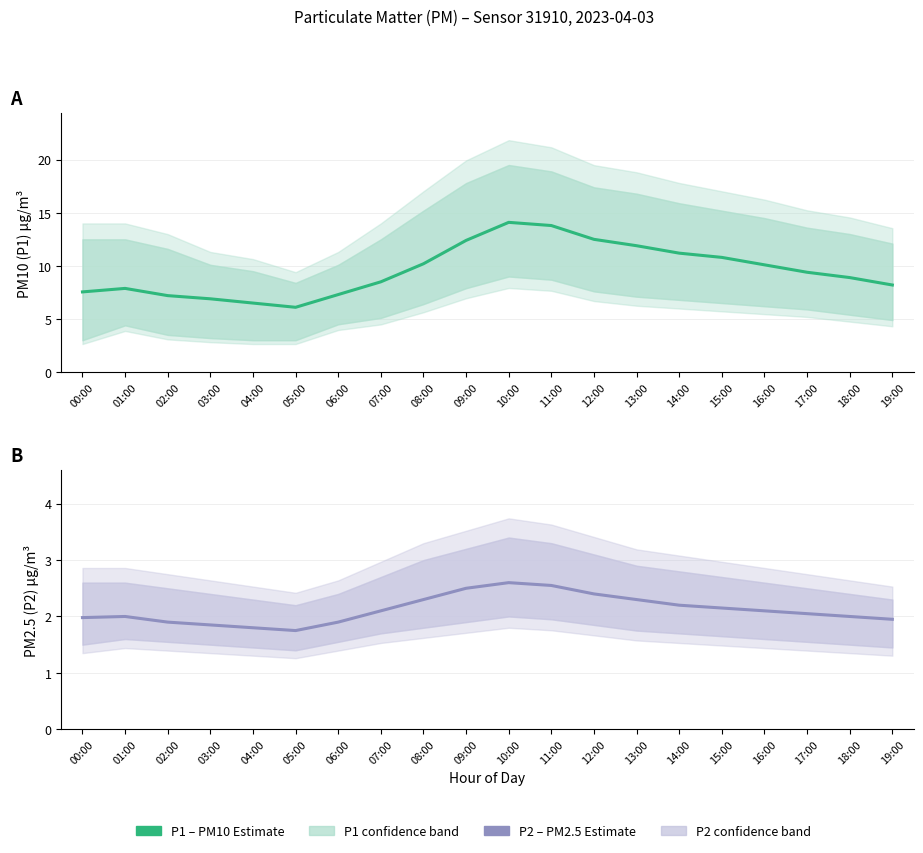

True or false: P2 Estimate has a value of 3.7 at 14:00.

False